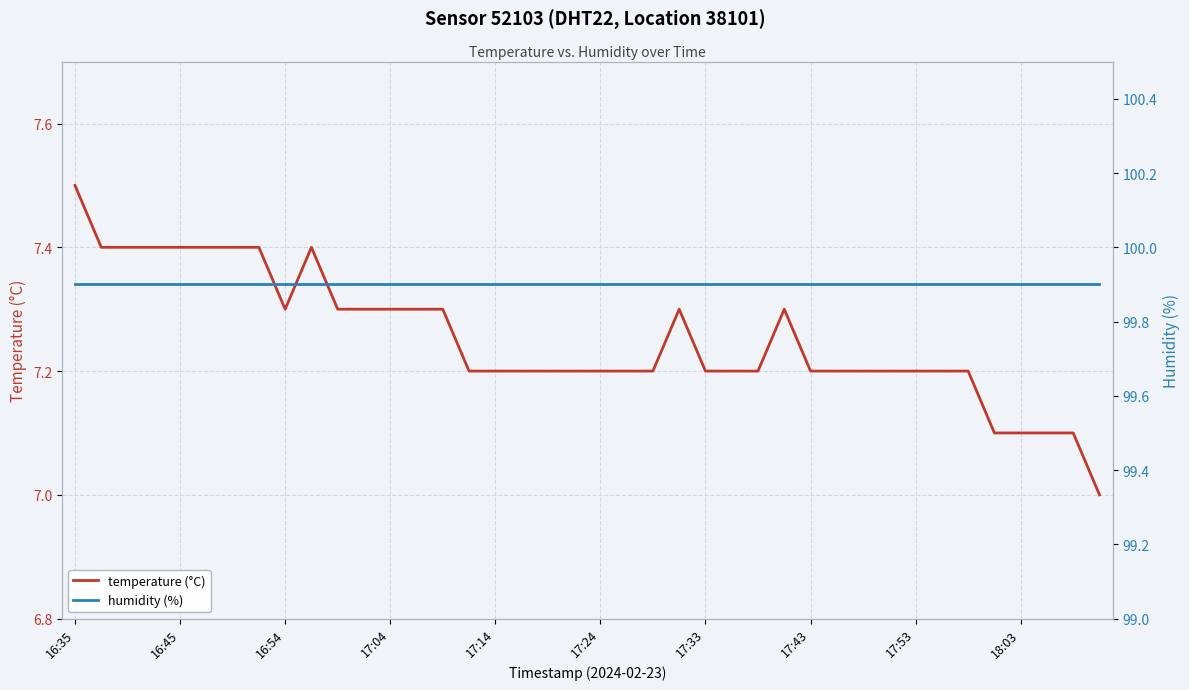

How many temperature (°C) values are between 7 and 8?

40